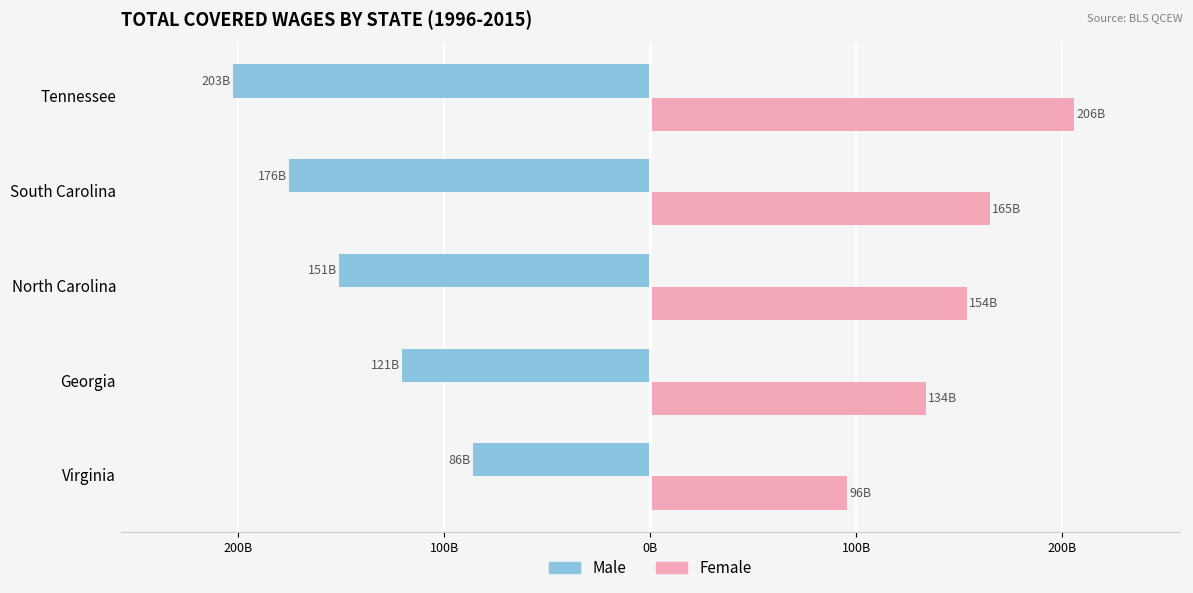

What is the difference between the maximum and minimum values in the Male series?

116.6